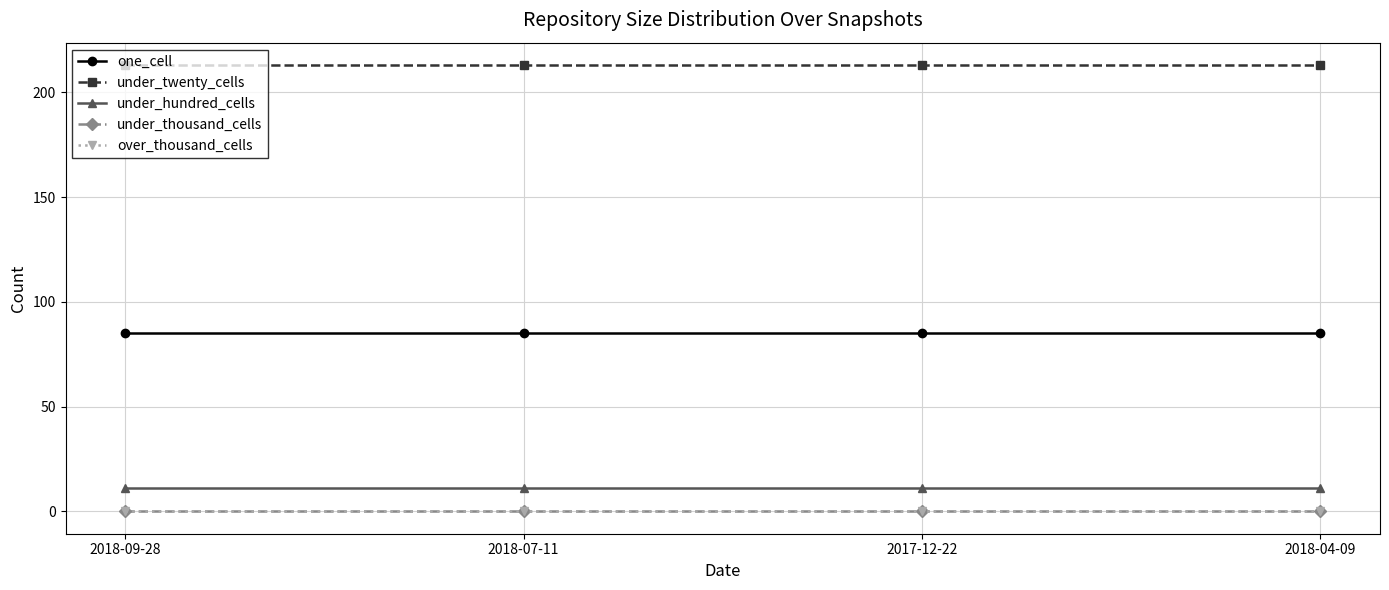

Is this an area chart (filled region under the line)?

No